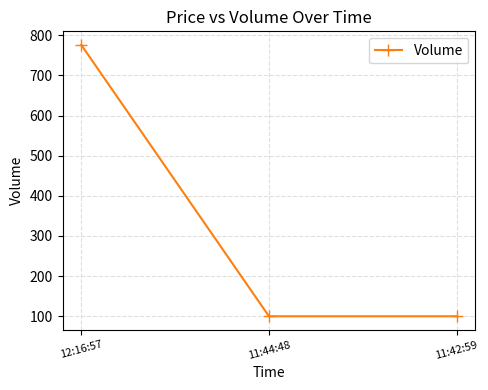

Count the number of categories in the chart.

3